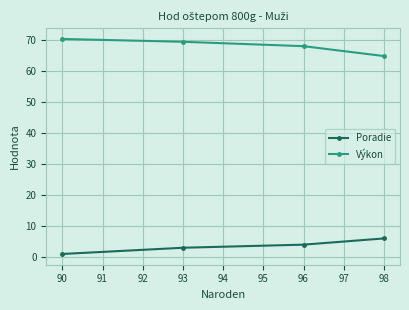

List the series in order of their overall mean, lowest first.

Poradie, Výkon